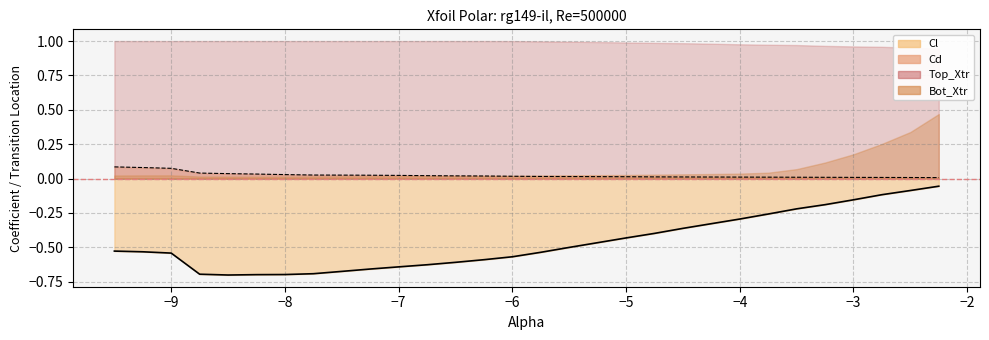

What is the highest value of the Cd series?

0.1